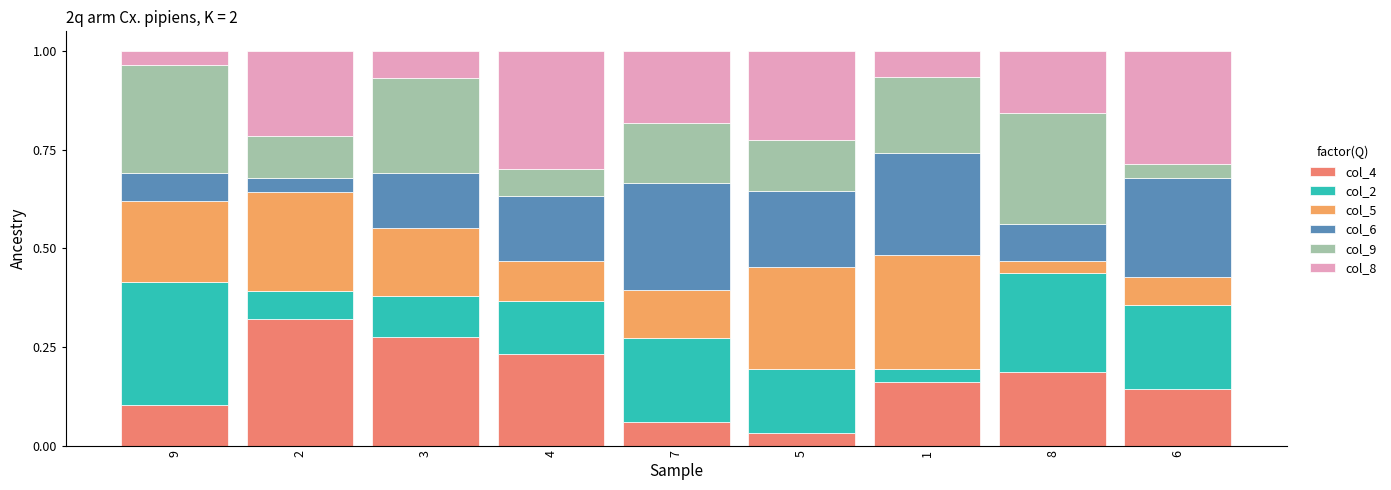

Which series has the widest spread of values?

col_4